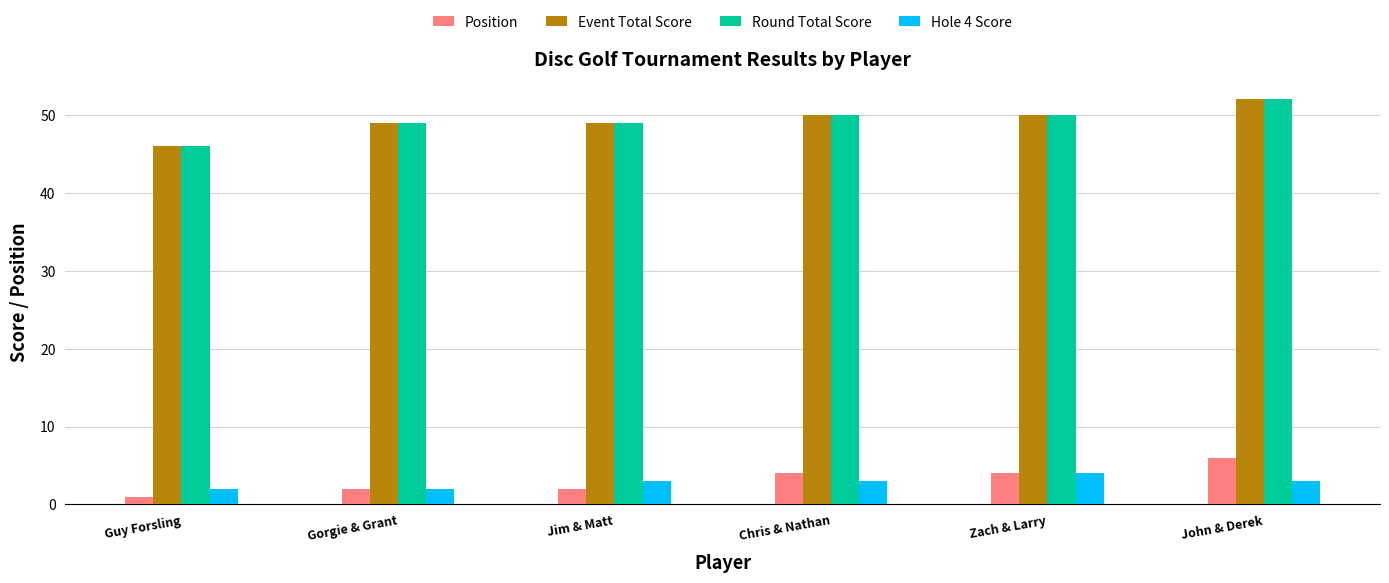

What is the maximum value shown in the chart?

52